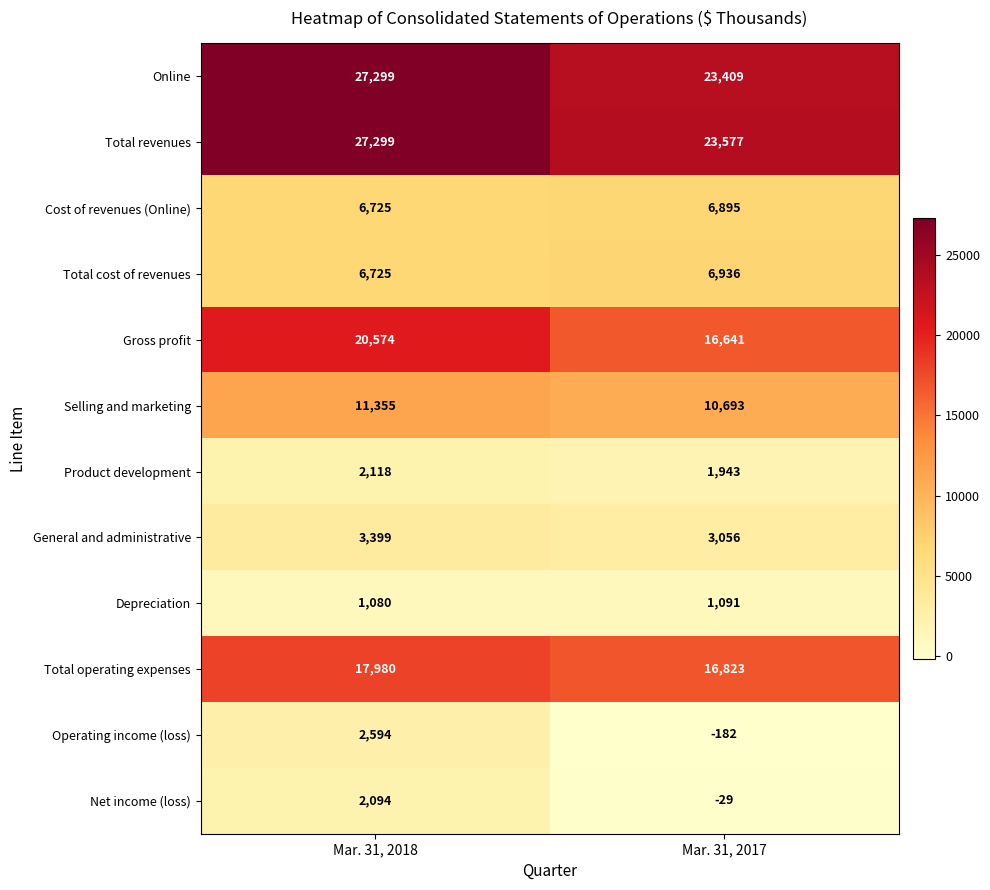

Which label corresponds to the largest value in the chart?

Mar. 31, 2018